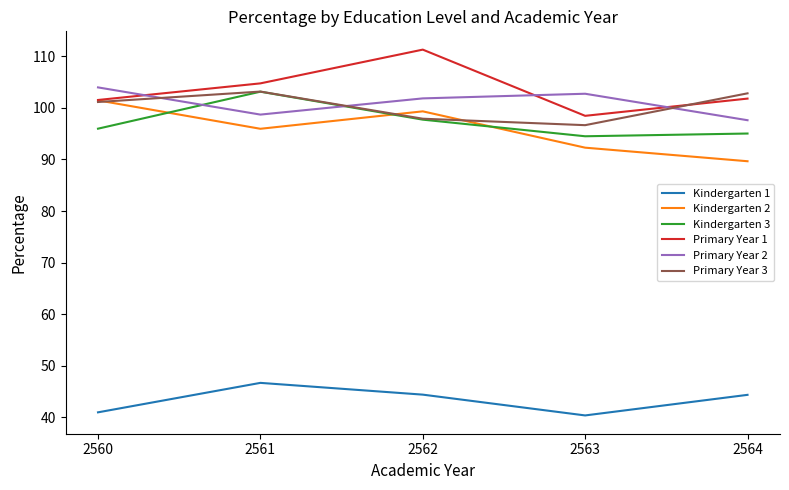

True or false: Primary Year 1 and Kindergarten 1 cross at least once.

False